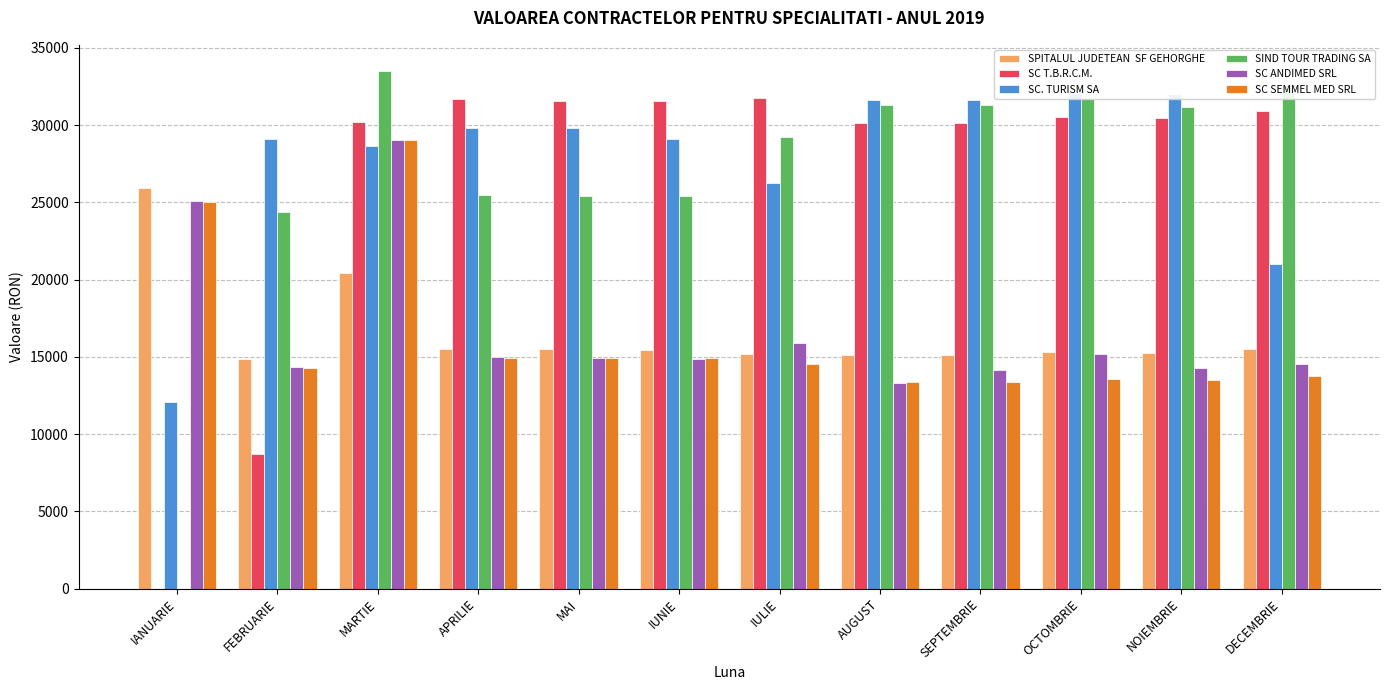

What value does the SC ANDIMED SRL series have at IULIE?

15897.0